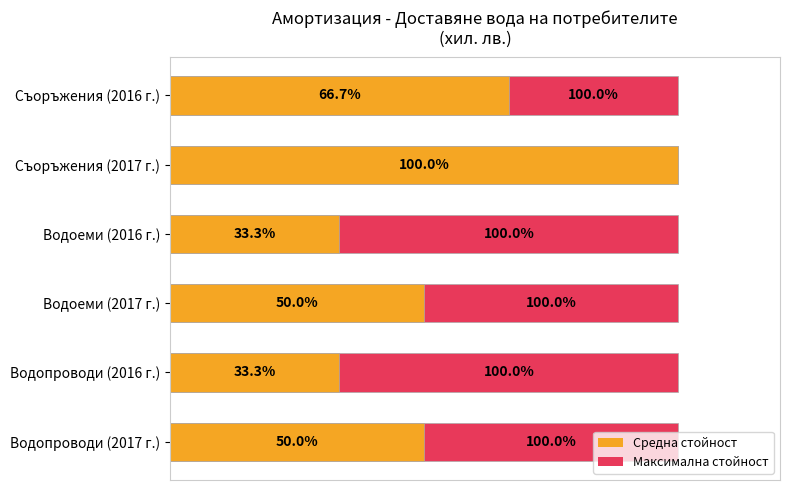

The value of Средна стойност at Водоеми (2016 г.) is 33.3. True or false?

True